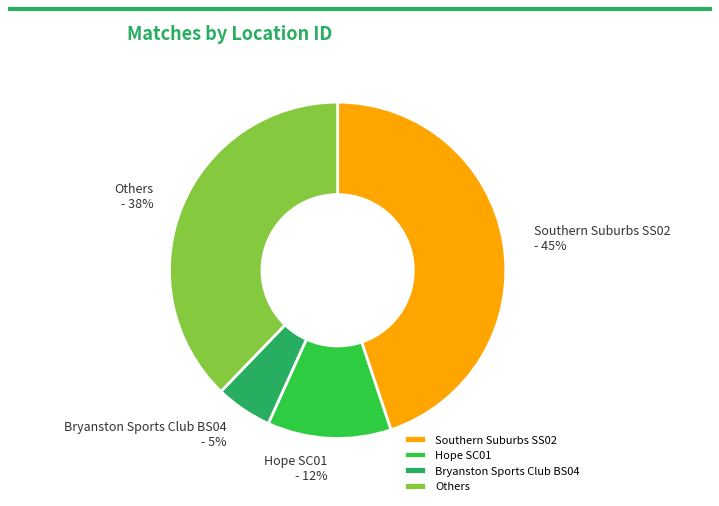

Which has a higher value, Southern Suburbs SS02 or Bryanston Sports Club BS04?

Southern Suburbs SS02